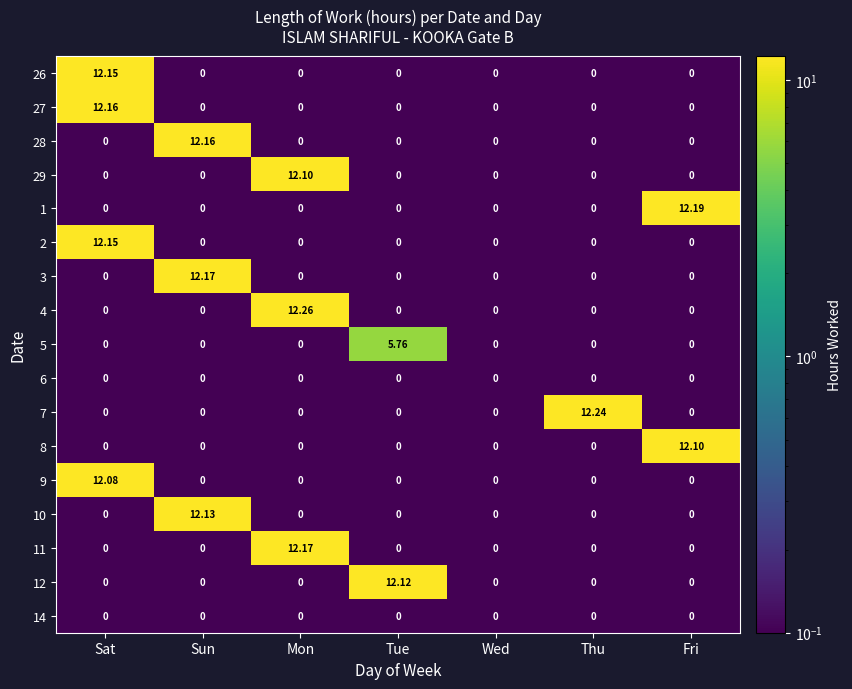

Which series changed the most between Mon and Fri?

4